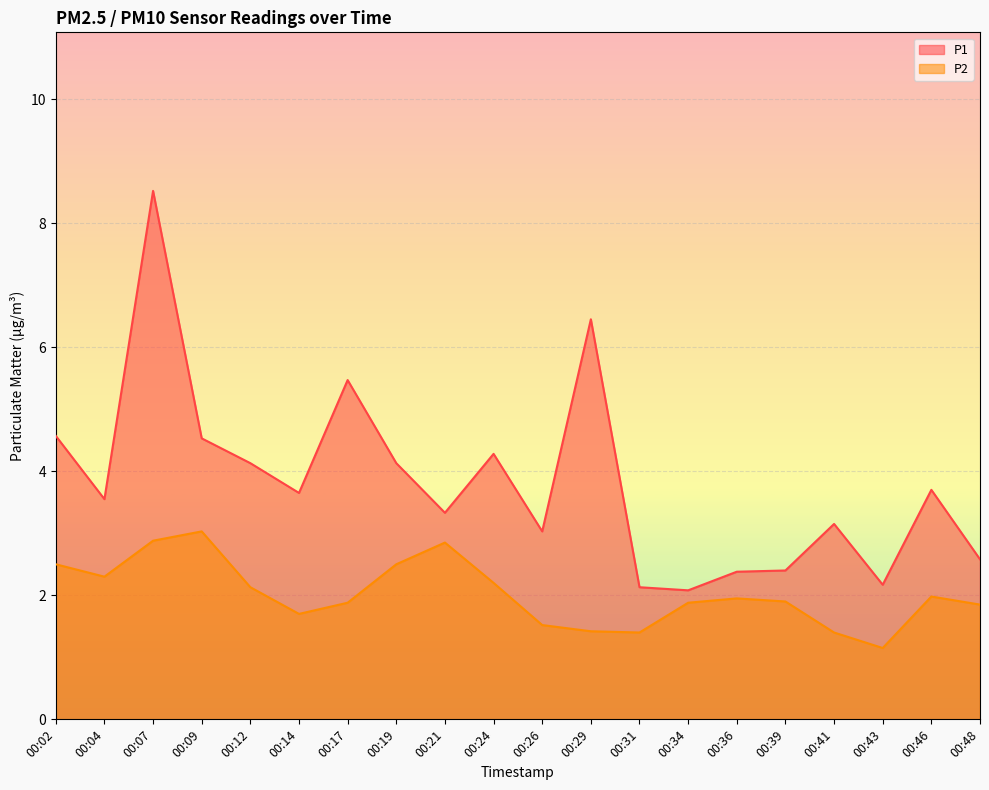

What is the total value across all series at 00:48?

4.4